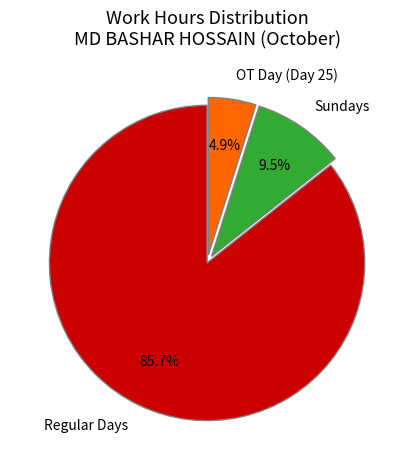

What is the smallest slice in the pie chart?

OT Day (Day 25)